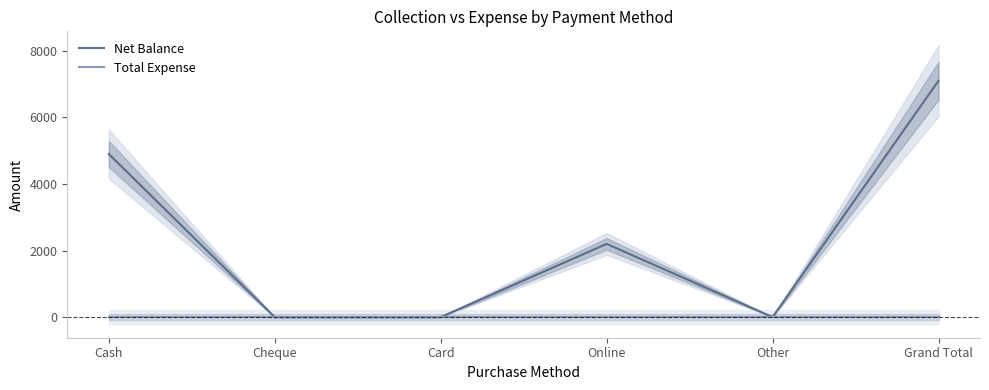

What is the difference between the highest and lowest values at Cash?

4900